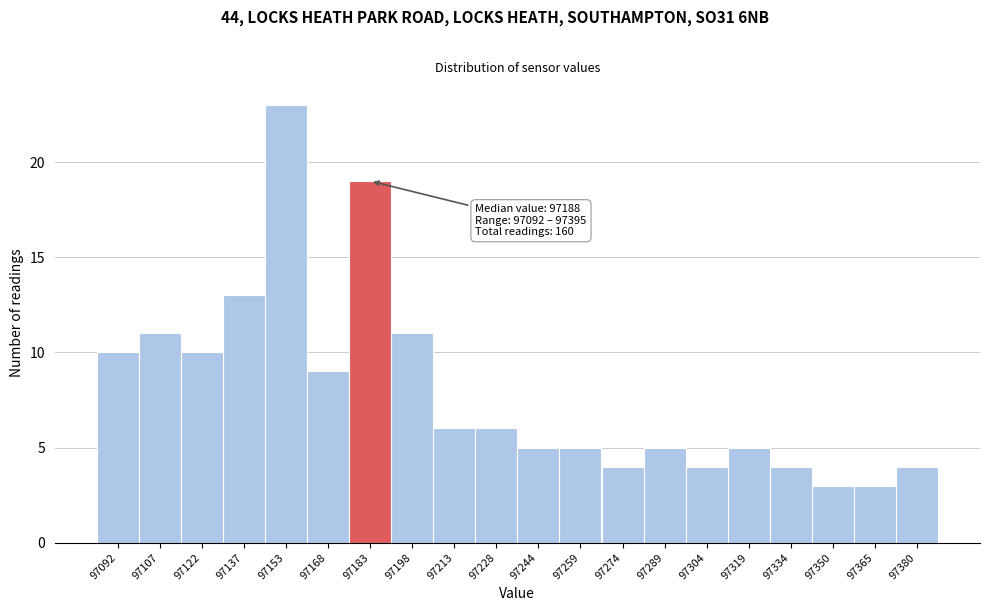

Reading right to left, list all the values displayed in this chart.

97380=4	97365=3	97350=3	97334=4	97319=5	97304=4	97289=5	97274=4	97259=5	97244=5	97228=6	97213=6	97198=11	97183=19	97168=9	97153=23	97137=13	97122=10	97107=11	97092=10